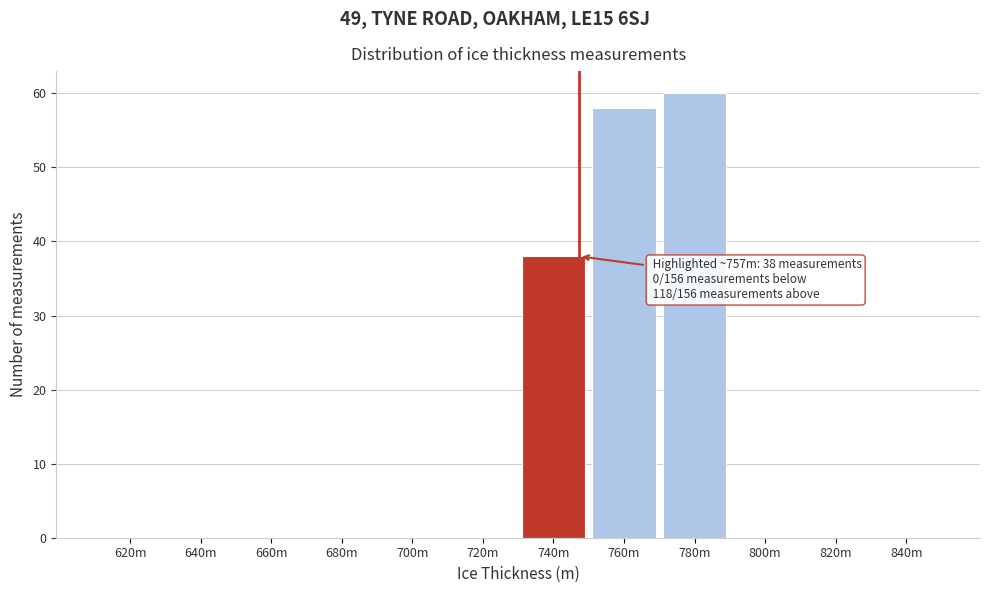

Reading left to right, what are all the values shown in this chart?

620m=0	640m=0	660m=0	680m=0	700m=0	720m=0	740m=38	760m=58	780m=60	800m=0	820m=0	840m=0